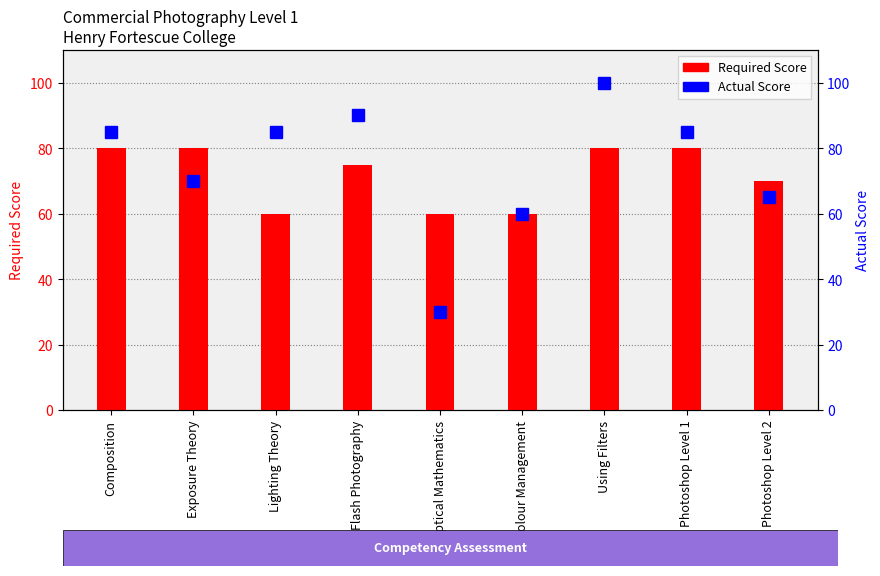

Is the value of Required Score at Using Filters greater than the value of Actual Score at Using Filters?

No